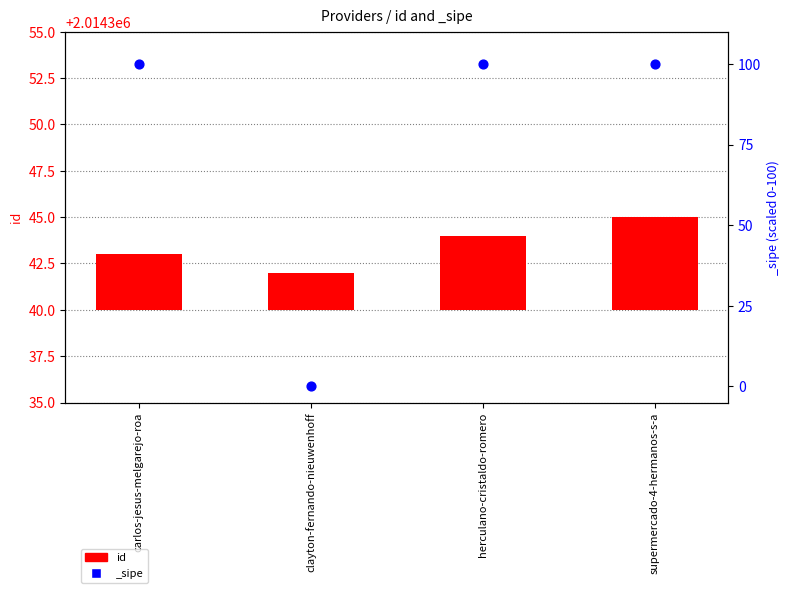

What is the change in value from clayton-fernando-nieuwenhoff to supermercado-4-hermanos-s-a?

+3